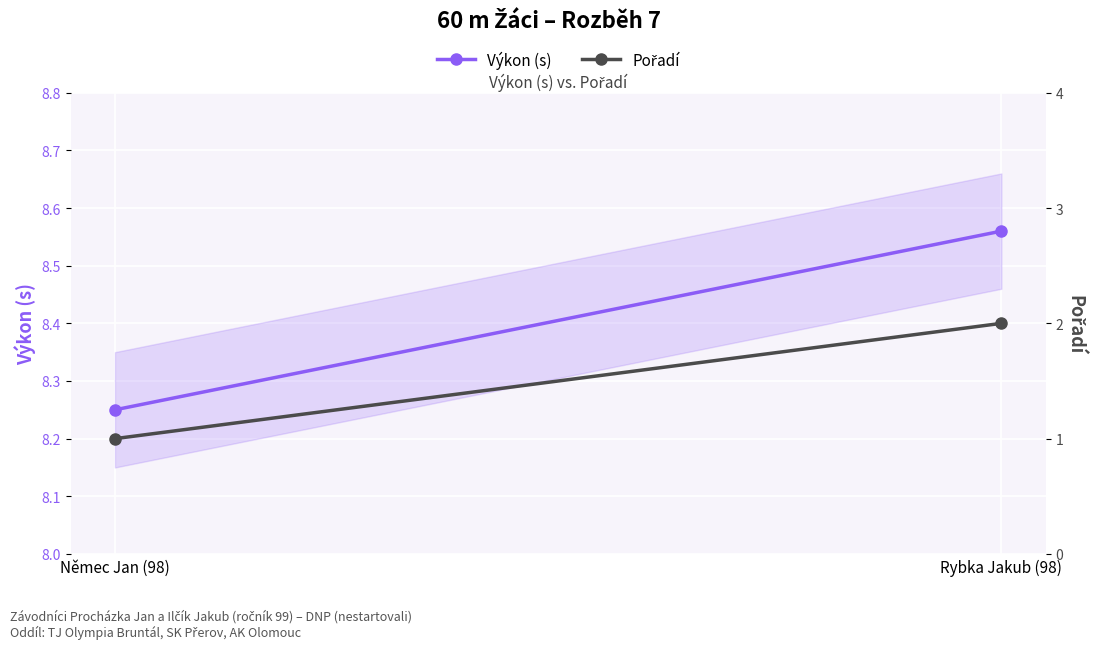

At which label does Výkon (s) reach its minimum?

Němec Jan (98)